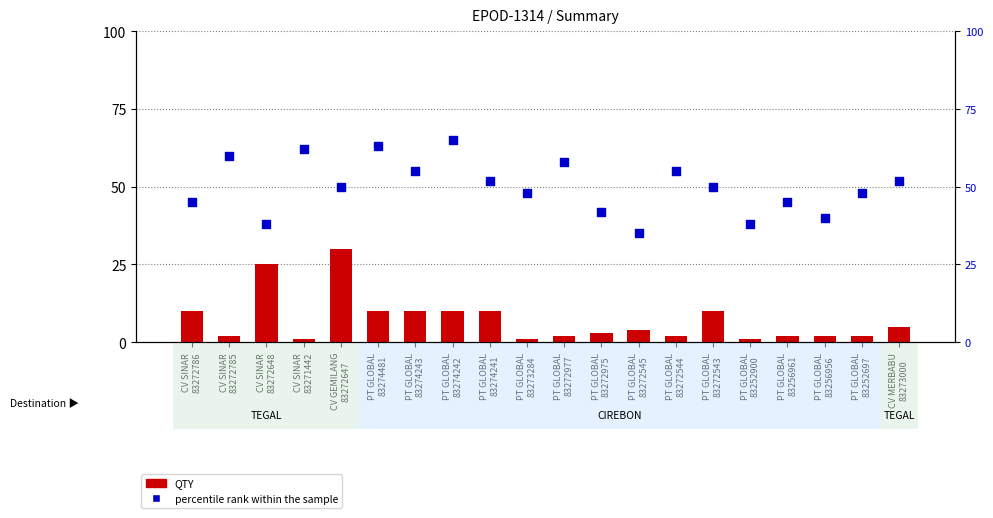

What are all the series names shown in the legend?

QTY, percentile rank within the sample